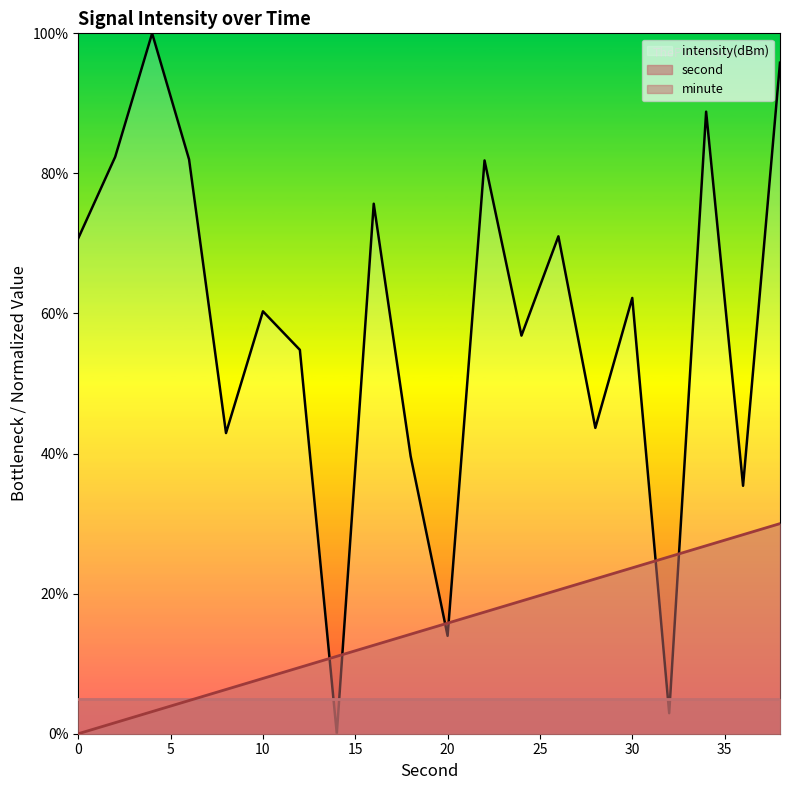

What is the difference between the highest and lowest values at 24?

37.9